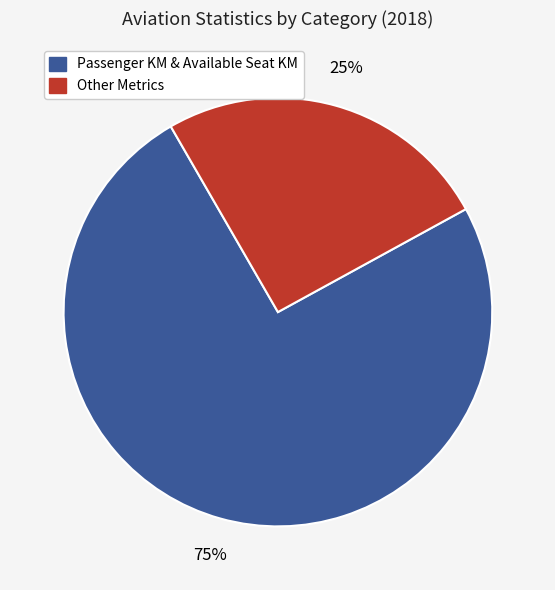

To the nearest percent, what is the average slice percentage?

50%